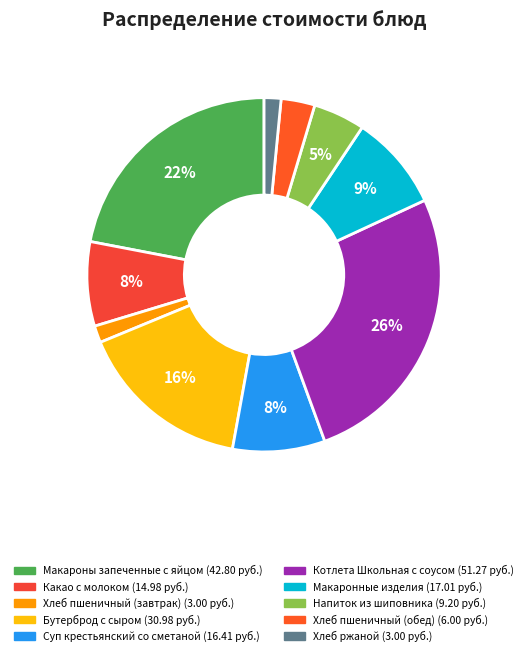

To the nearest percent, what is the difference between the Хлеб пшеничный (обед) and Суп крестьянский со сметаной slice percentages?

5%